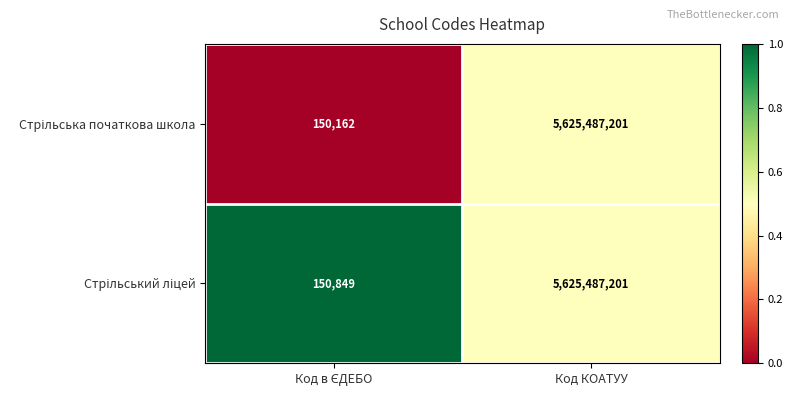

What is the maximum value shown in the chart?

5625487201